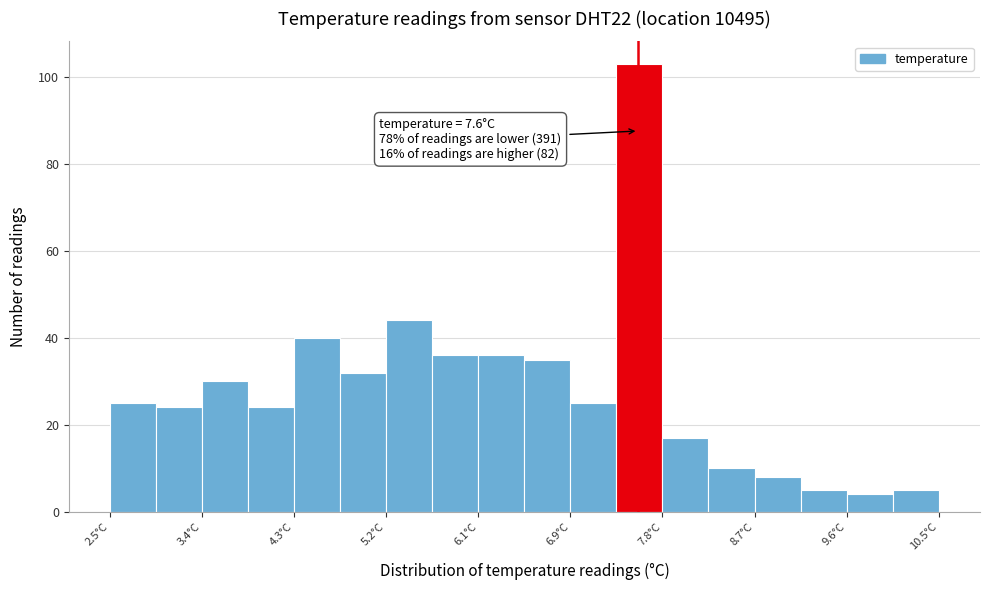

Over which range of the x-axis is the bar tallest?

7.4 to 7.8